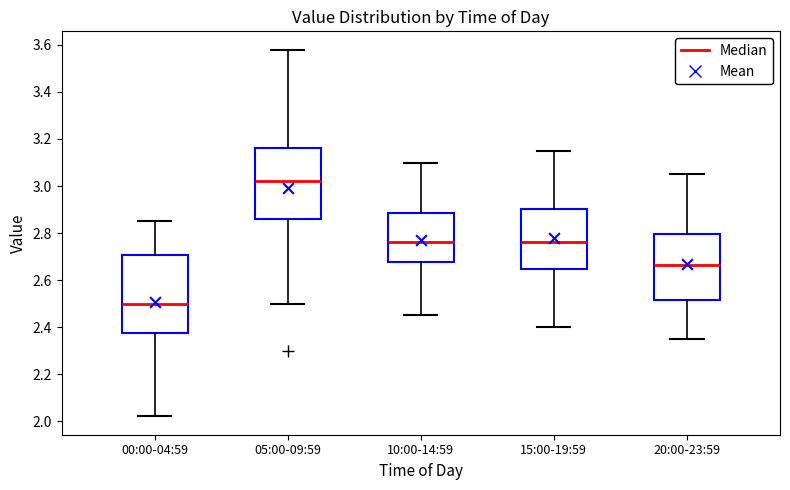

Reading left to right, read every box against the y-axis: the position of its median line, the range the box covers, and the ends of its whiskers. The values are not printed on the chart, so give them approximately, as read against the axis.

00:00-04:59: median 2.50, box 2.38 to 2.70, whiskers 2.02 to 2.86
05:00-09:59: median 3.02, box 2.86 to 3.16, whiskers 2.50 to 3.58
10:00-14:59: median 2.76, box 2.68 to 2.88, whiskers 2.46 to 3.10
15:00-19:59: median 2.76, box 2.64 to 2.90, whiskers 2.40 to 3.16
20:00-23:59: median 2.66, box 2.52 to 2.80, whiskers 2.36 to 3.06